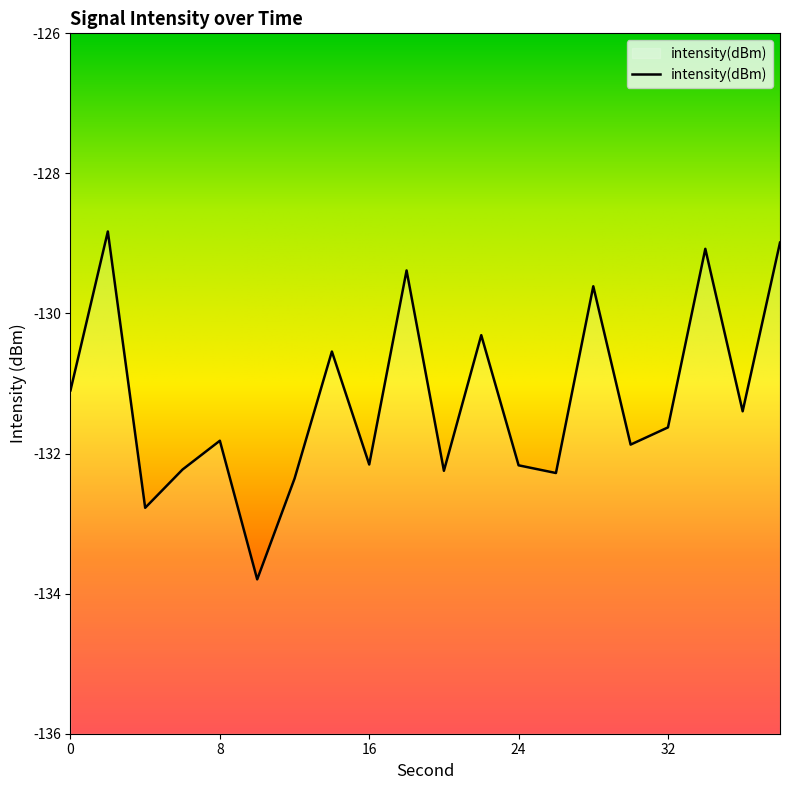

True or false: the data has more than 1 interior local peaks.

True